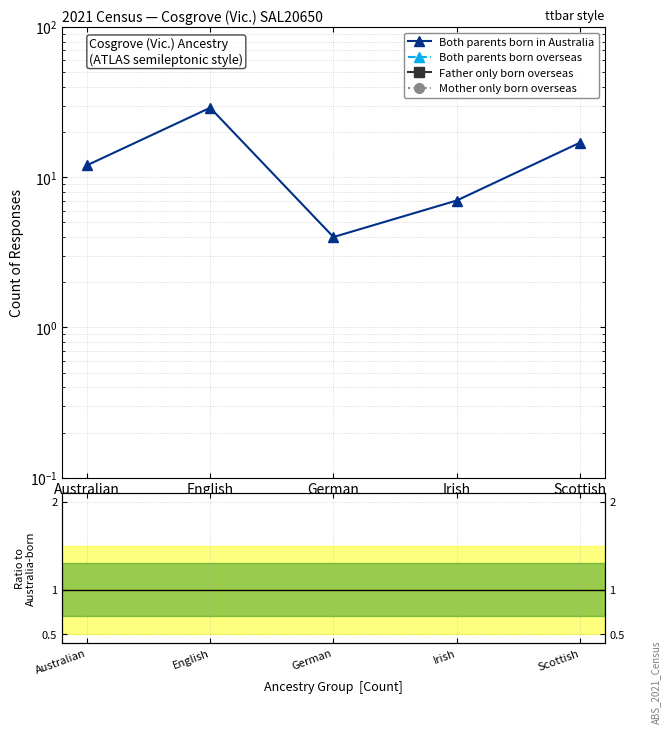

The Both parents born overseas series shows 0 at Australian. True or false?

True